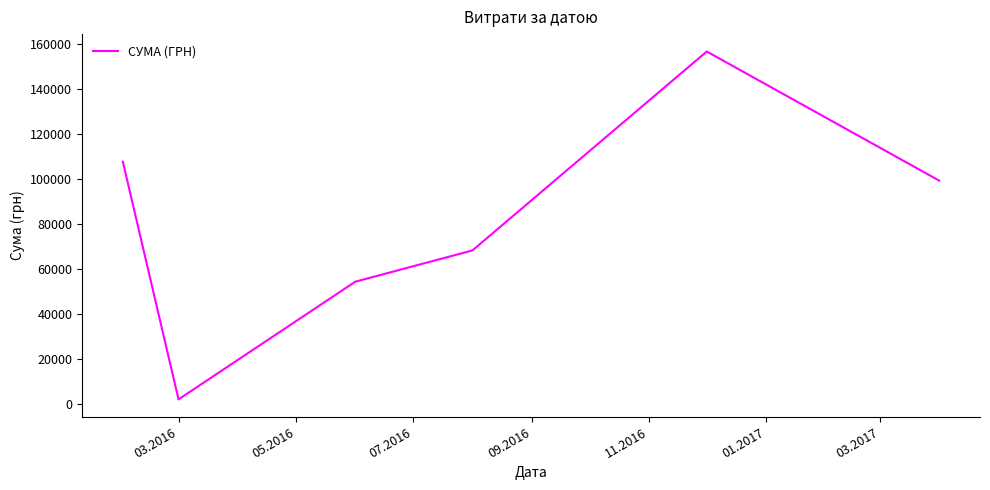

What is the maximum value shown in the chart?

156668.0